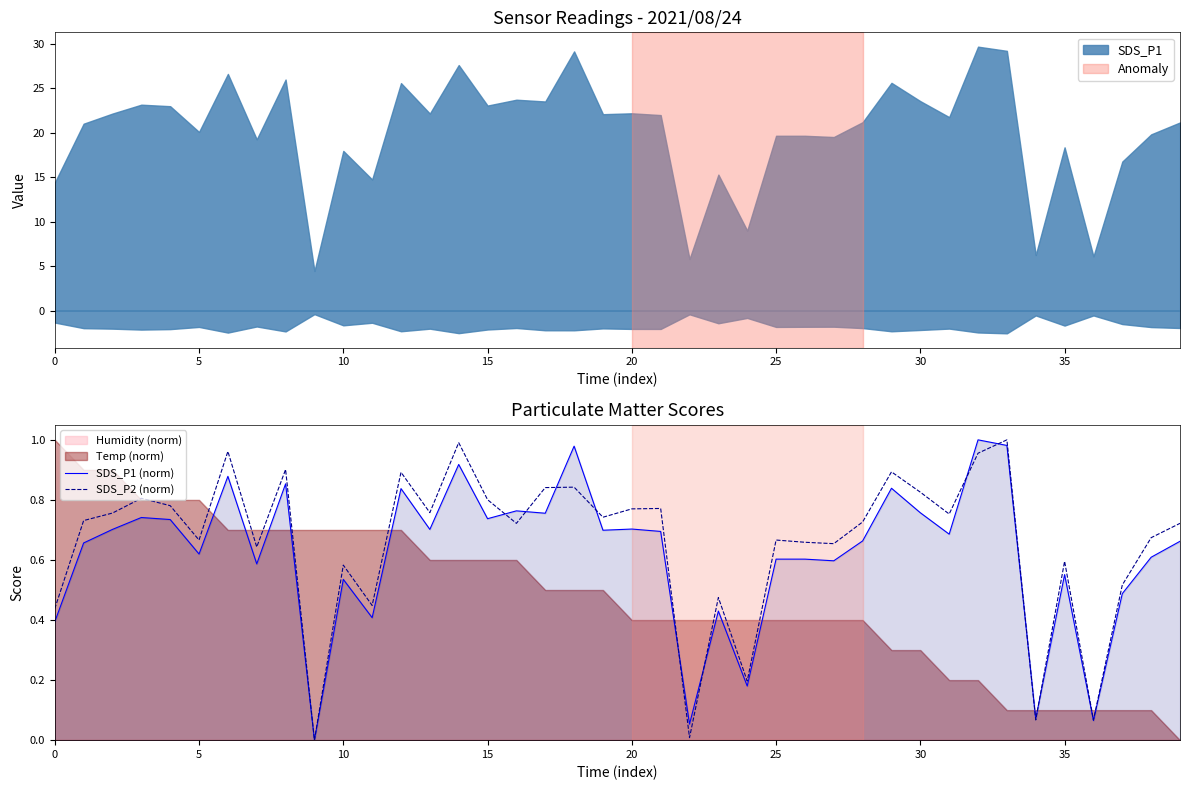

Which series has the largest total across all categories?

SDS_P2 (norm)